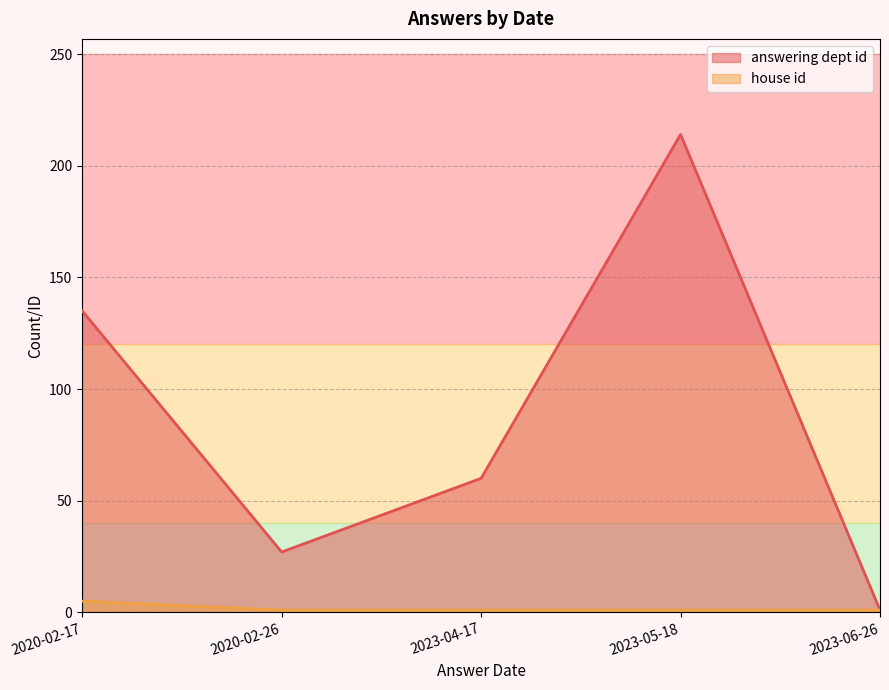

Which series has the largest total across all categories?

answering dept id